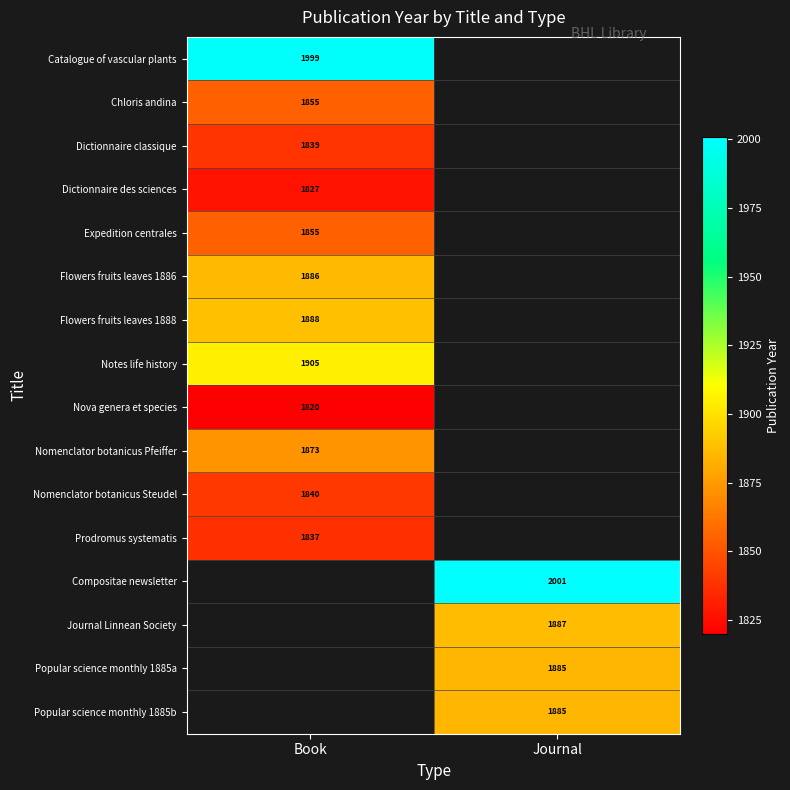

The value of Dictionnaire des sciences at Book is 2636. True or false?

False